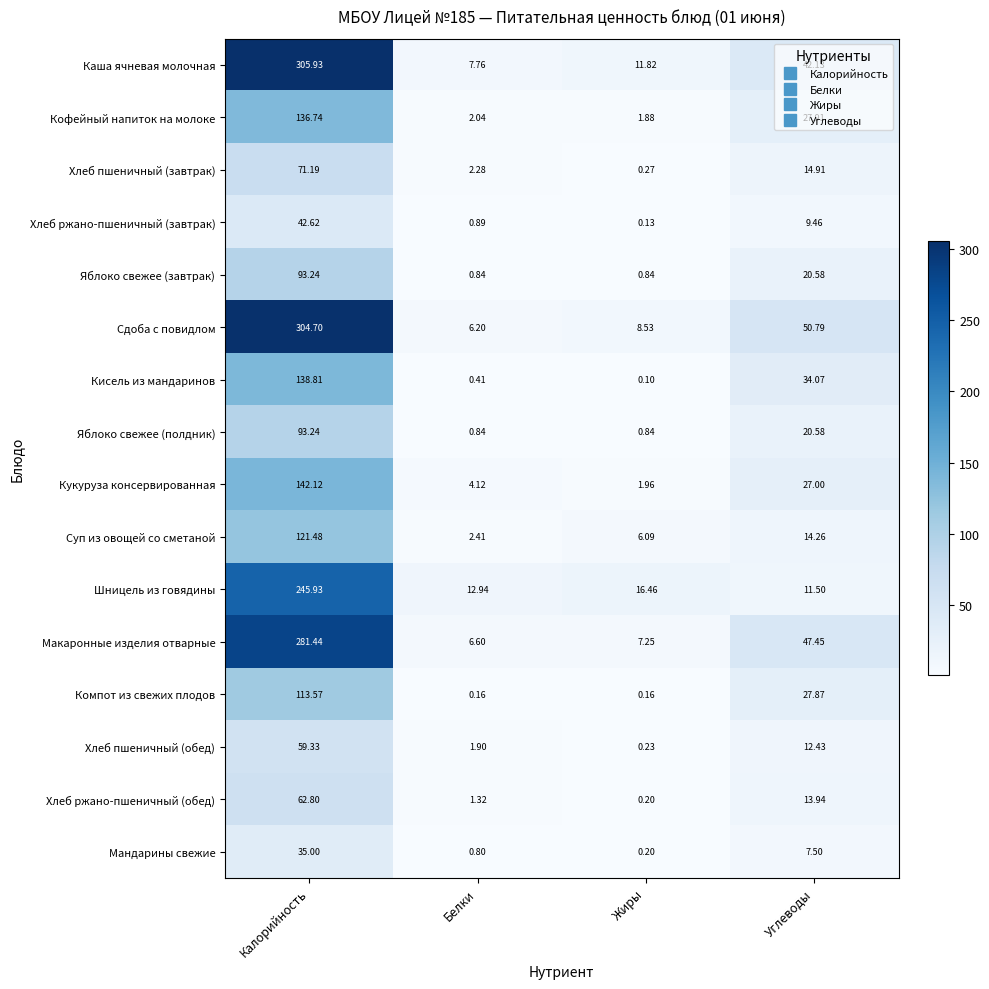

Which series changed the most between Калорийность and Углеводы?

Каша ячневая молочная